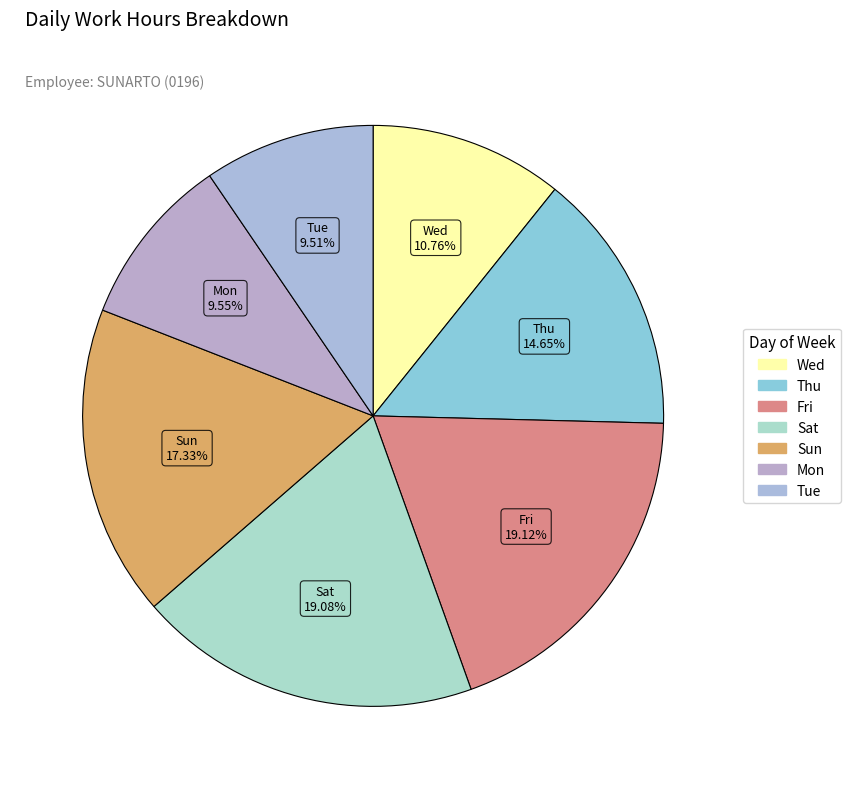

How many slices are in this pie chart?

7